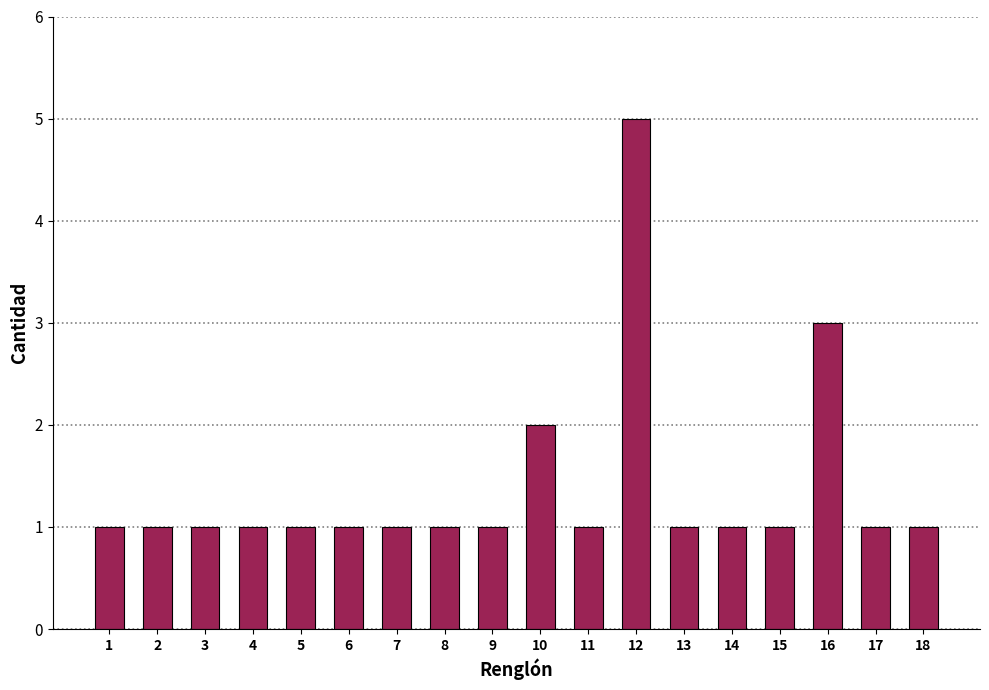

How many data points does each series have?

18